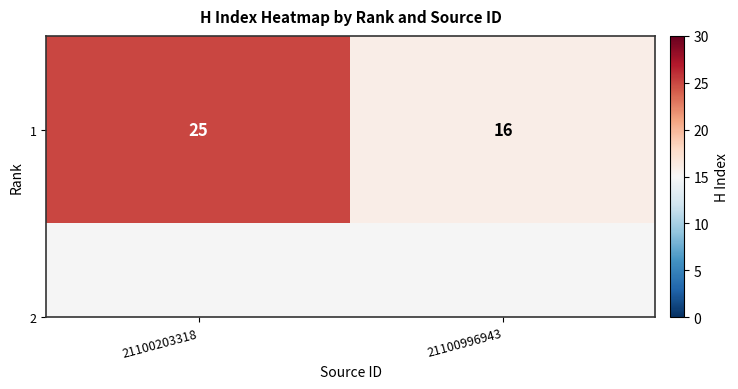

List the labels in order of value, largest first.

21100203318, 21100996943